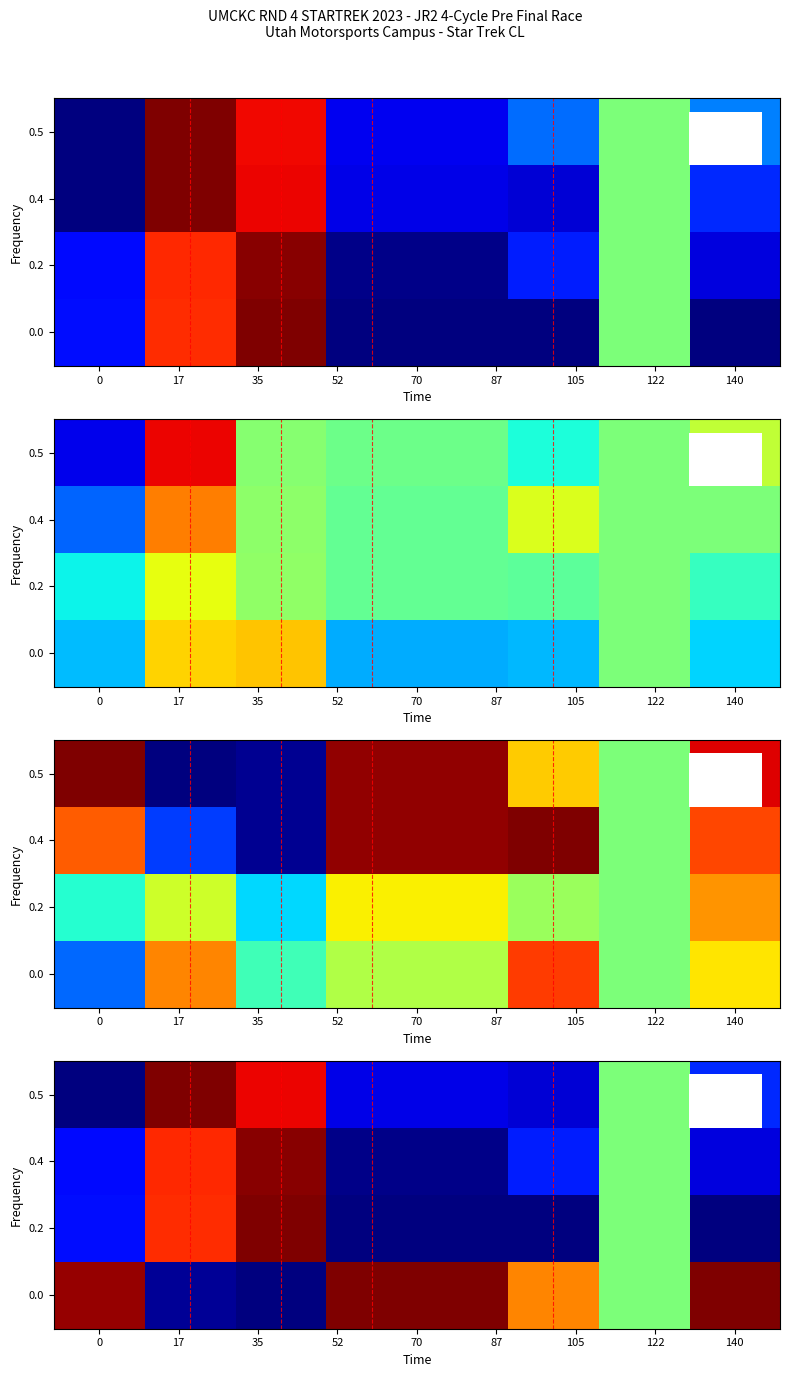

What is the difference between the maximum and minimum values in the 0.5 series?

1.0